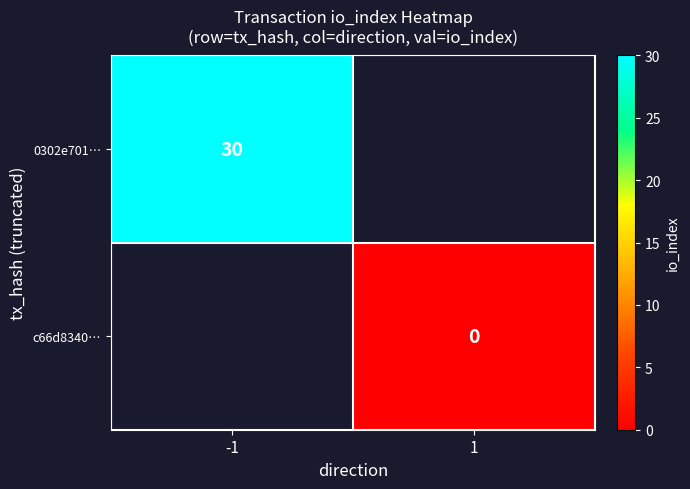

True or false: 0302e701… has a value of 19 at -1.

False